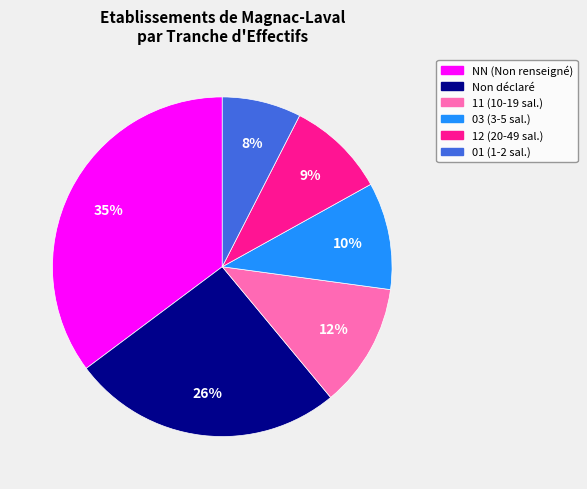

Does any single category account for the majority?

No